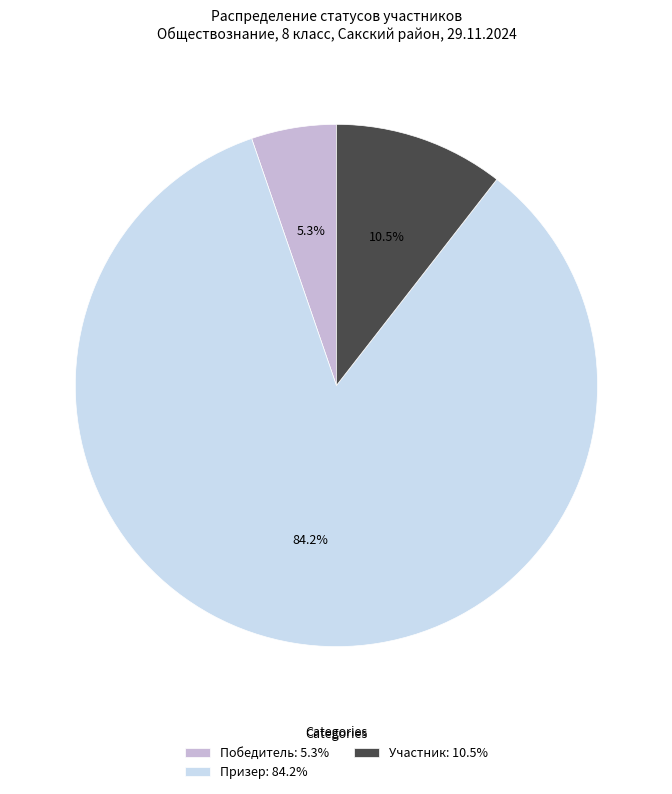

Is there any slice that represents more than half of the pie?

Yes